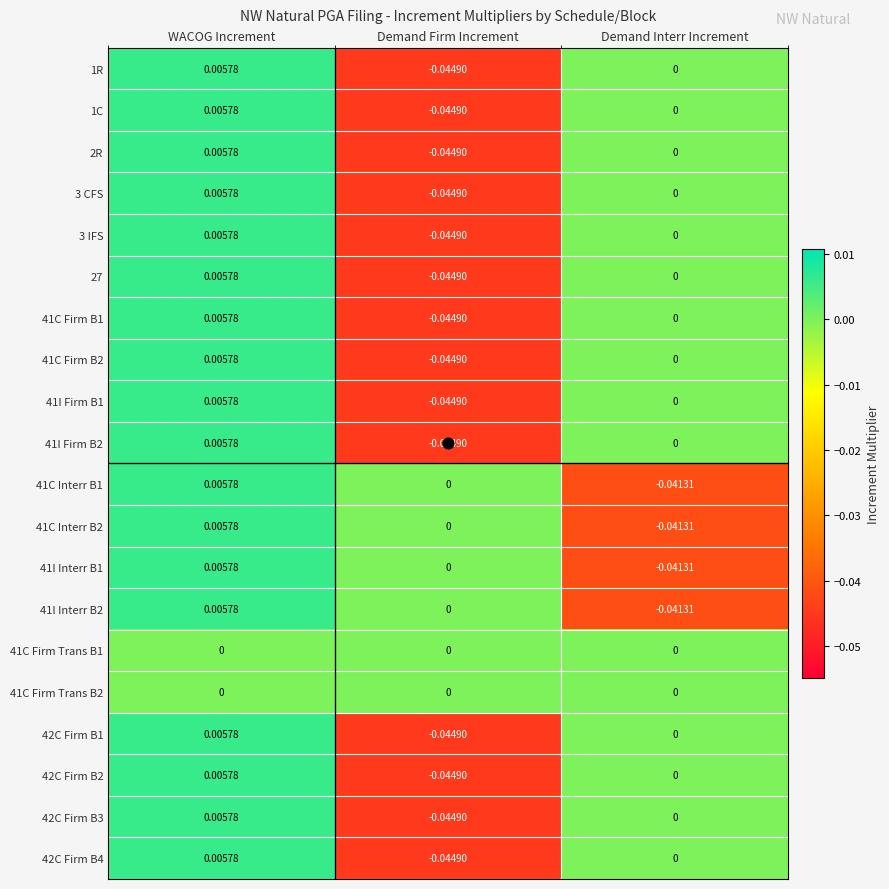

Rank the categories by 3 CFS value from lowest to highest.

Demand Firm Increment, Demand Interr Increment, WACOG Increment